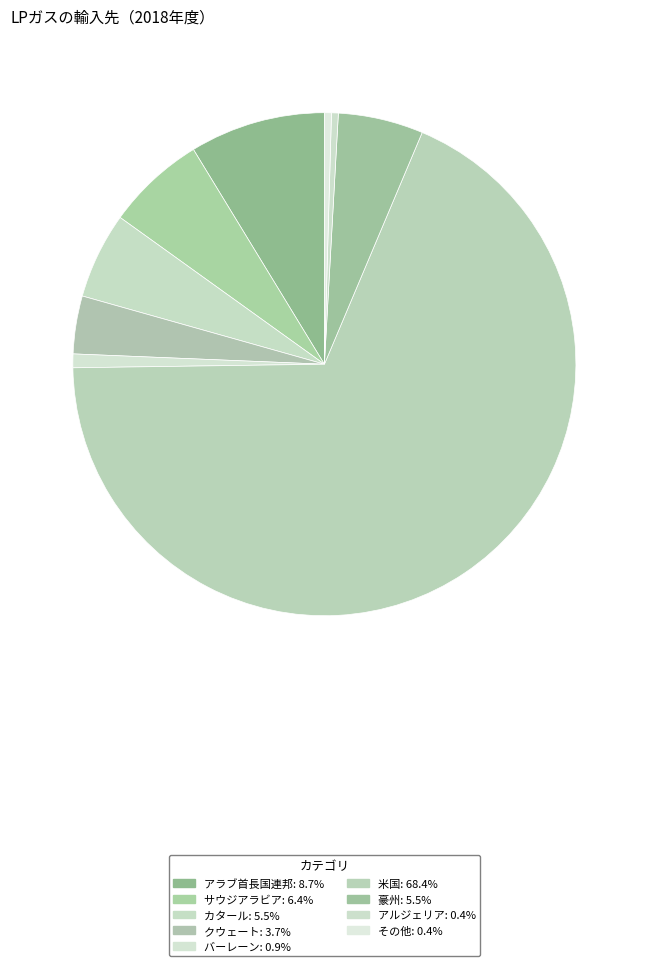

The カタール slice represents 1% of the pie. True or false?

False